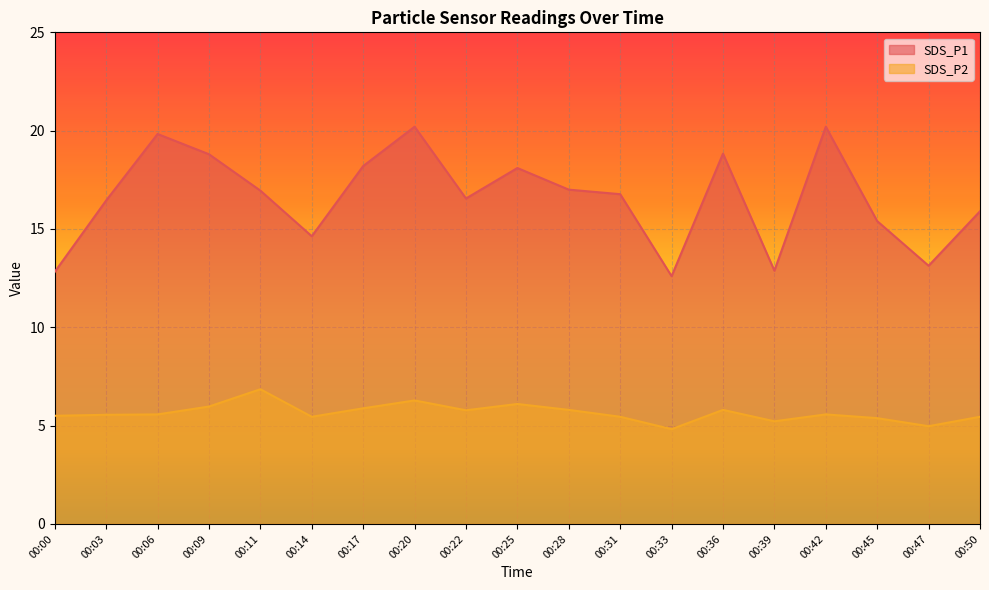

Reading left to right, transcribe all the data shown in this chart.

SDS_P1: 12.8	16.4	19.8	18.8	16.9	14.6	18.2	20.2	16.6	18.1	17.0	16.8	12.6	18.8	12.9	20.2	15.4	13.1	15.9
SDS_P2: 5.5	5.5	5.6	6.0	6.8	5.5	5.9	6.3	5.8	6.1	5.8	5.5	4.8	5.8	5.2	5.6	5.4	5.0	5.5